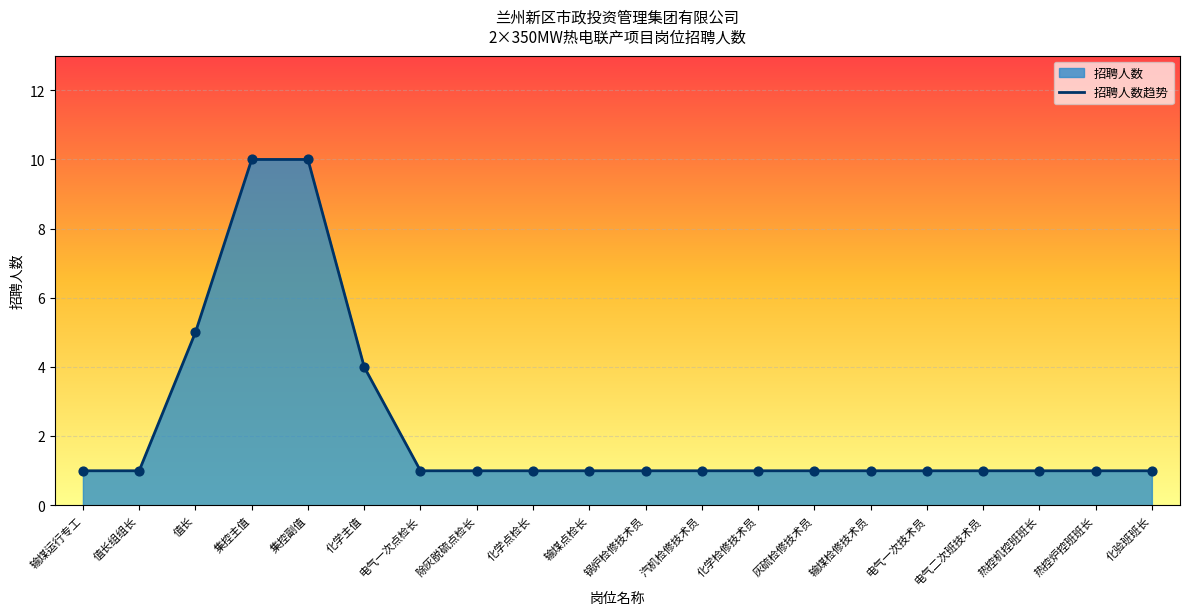

What is the ratio of the value at 化验班班长 to the value at 值长?

0.2